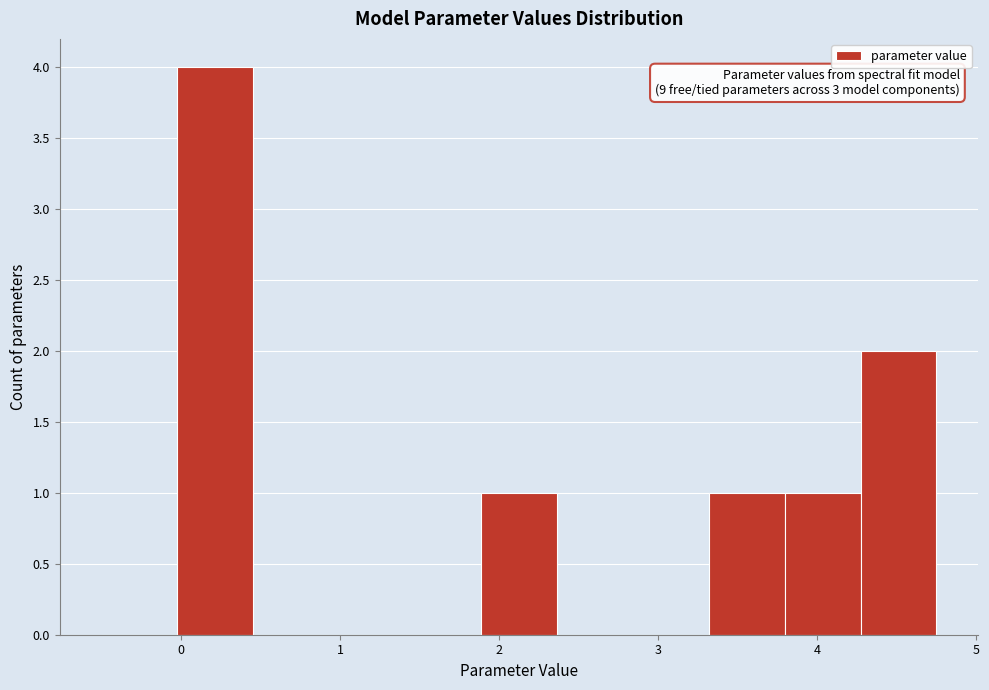

Over which range of the x-axis is the bar tallest?

0.0 to 0.5